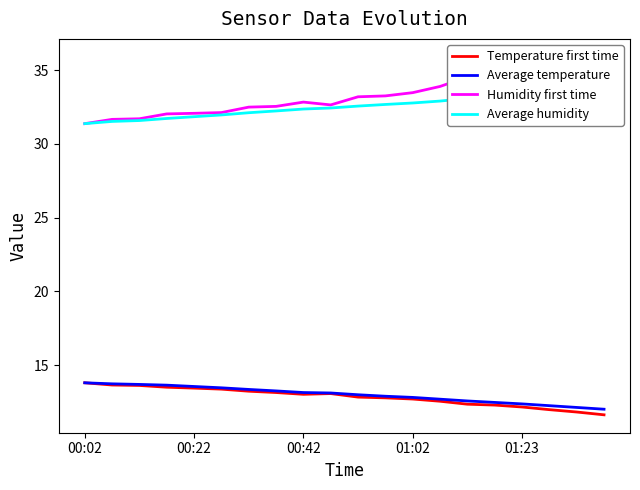

What is the approximate value of Average humidity at 5?

32.0